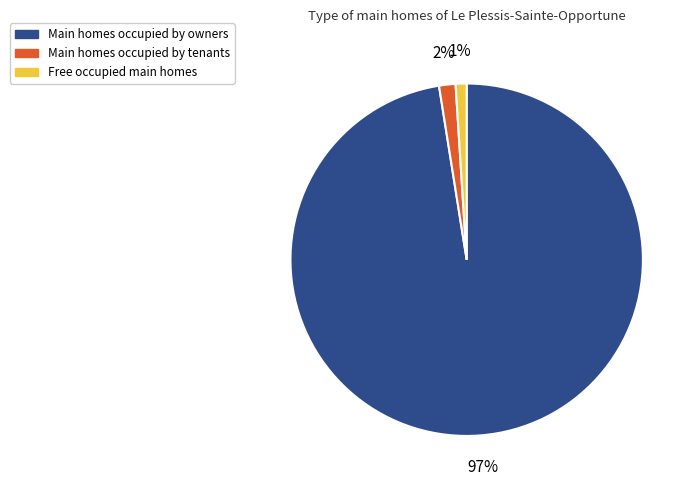

To the nearest percent, what is the difference between the largest and smallest slice percentages?

96%